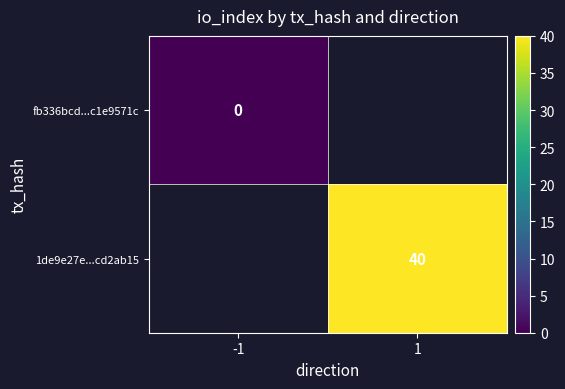

True or false: 1de9e27e...cd2ab15 has a value of 40 at 1.

True